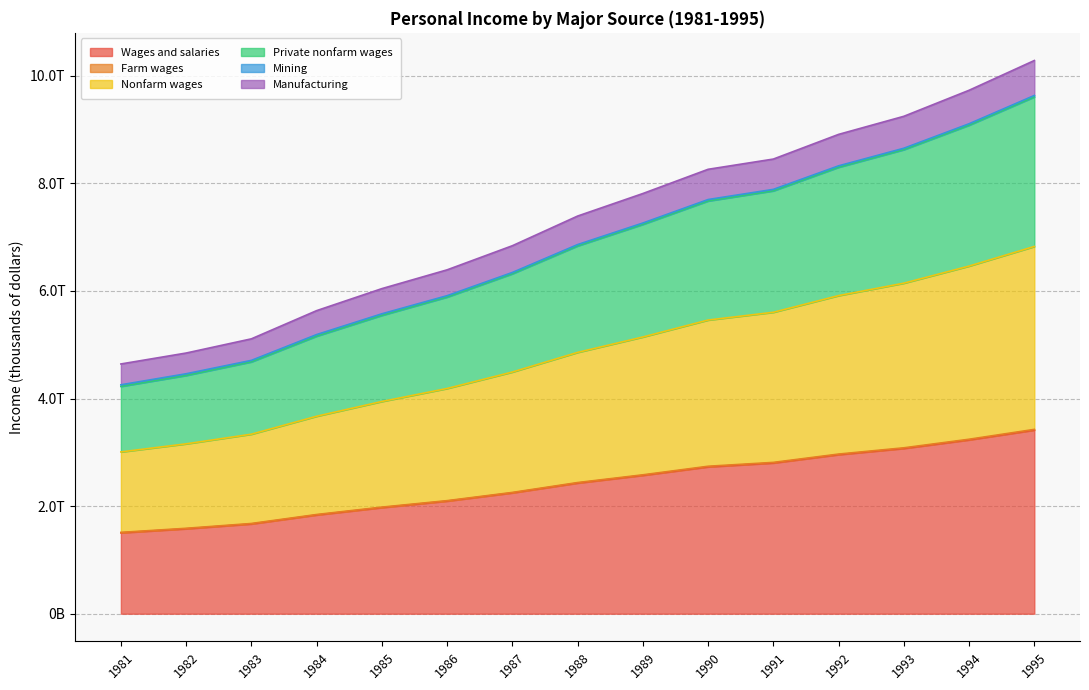

What is the lowest value of the Wages and salaries series?

1.5